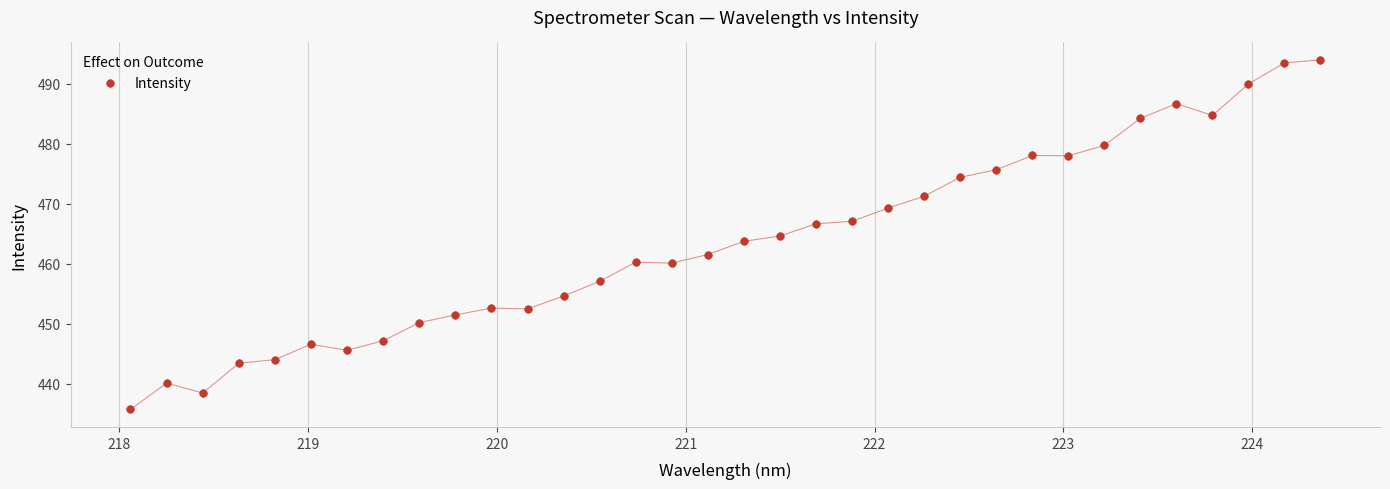

What is the range of Y values (max minus min)?

58.3